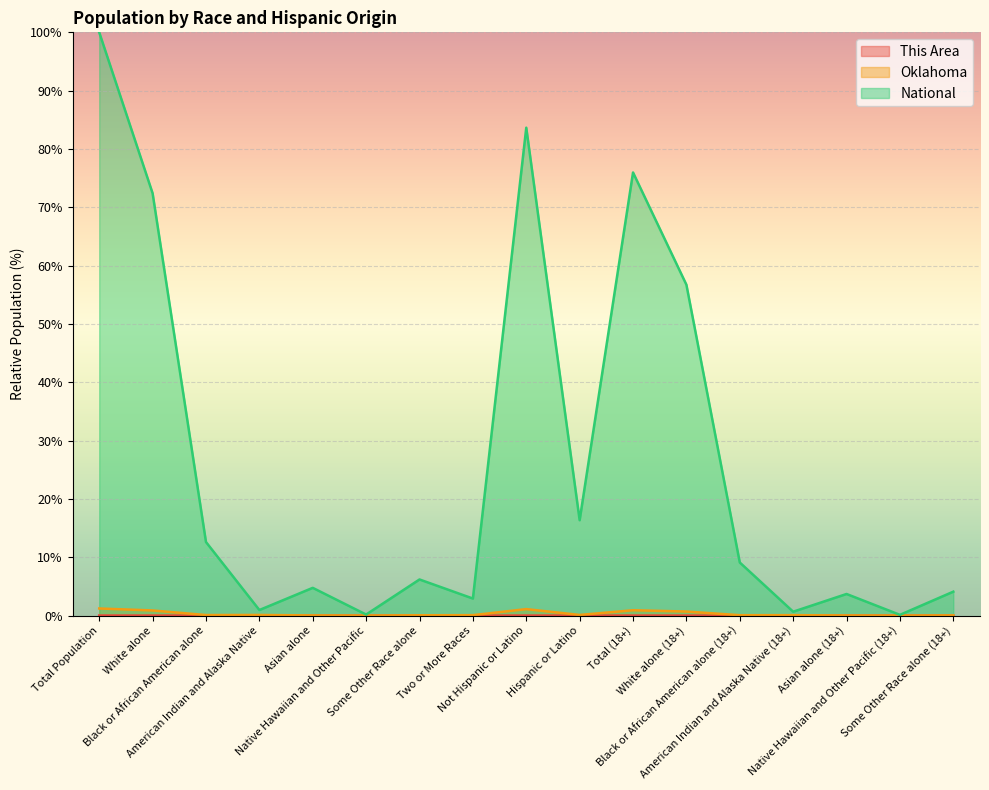

How many distinct data groups are displayed?

3